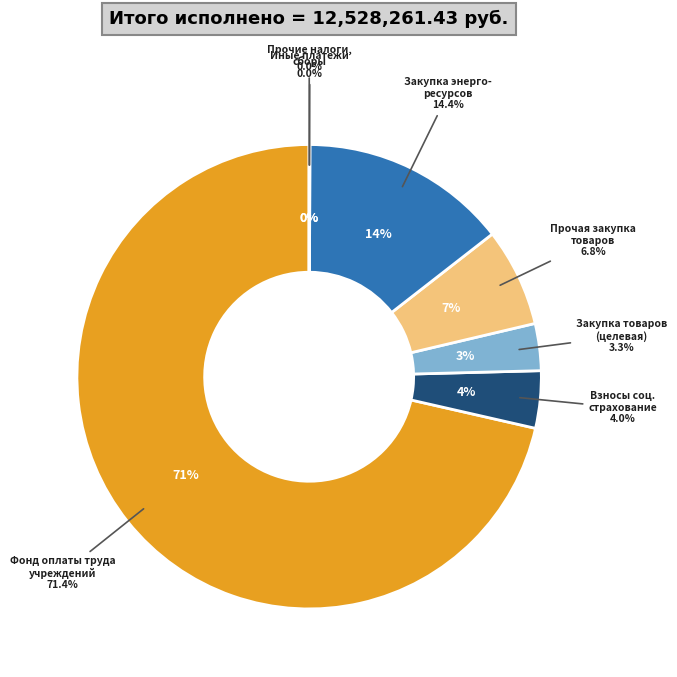

The 244 slice represents 18% of the pie. True or false?

False